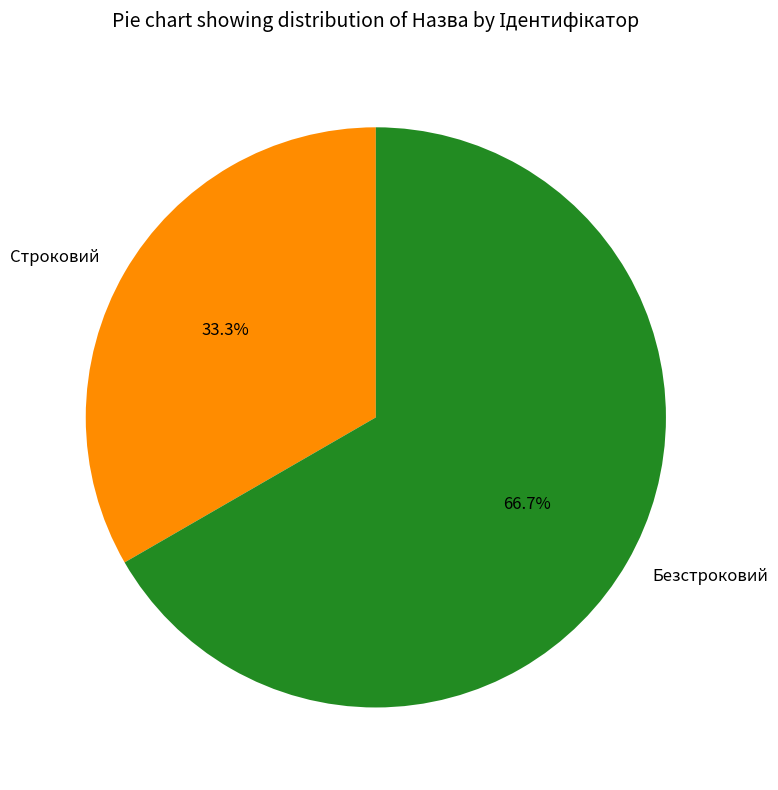

Combined, do Безстроковий and Строковий account for over 50%?

Yes